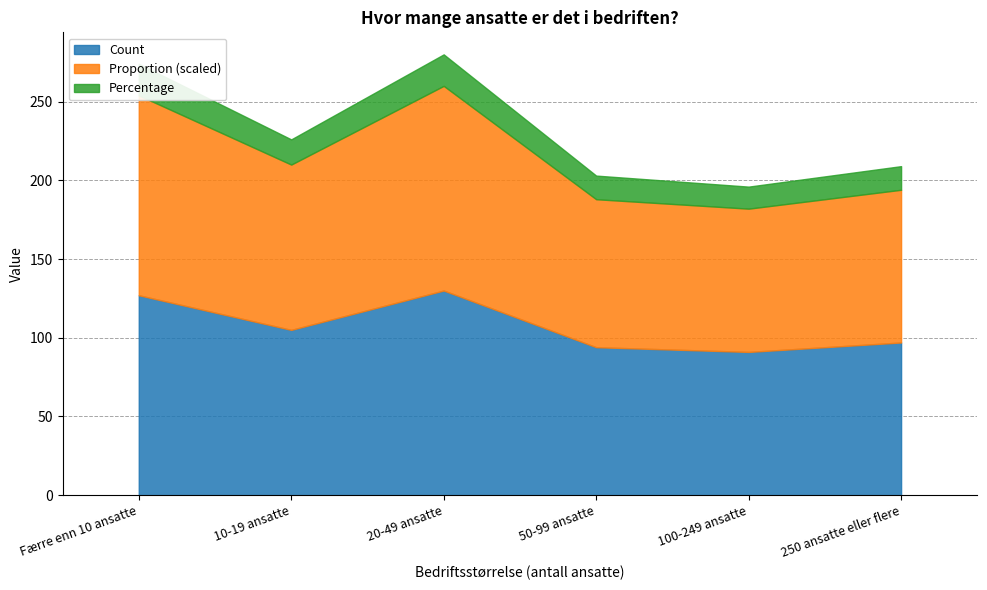

What is the maximum value for Count?

130